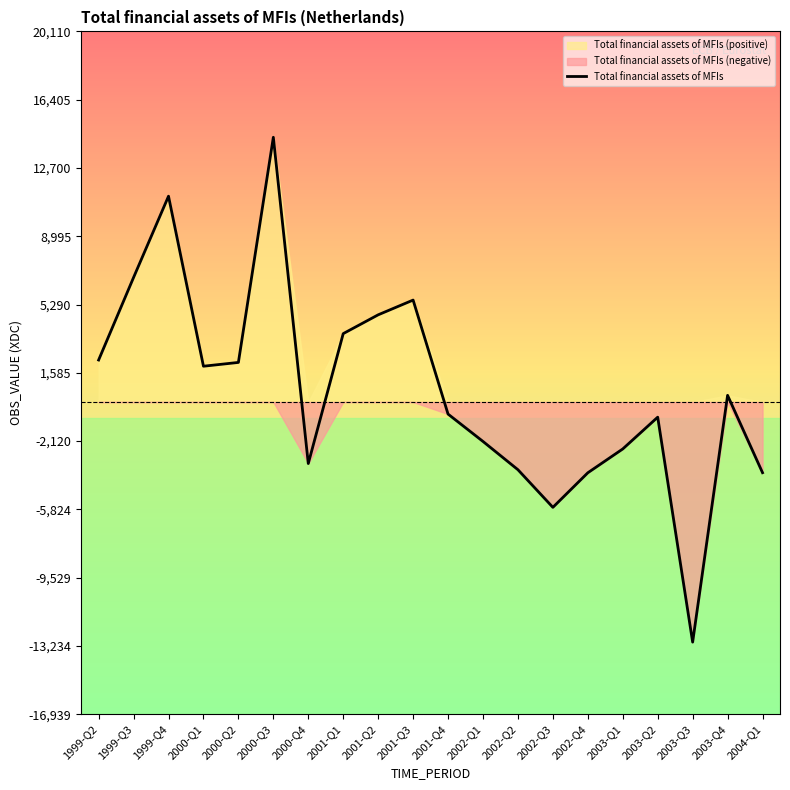

Which label corresponds to the smallest value in the chart?

2003-Q3